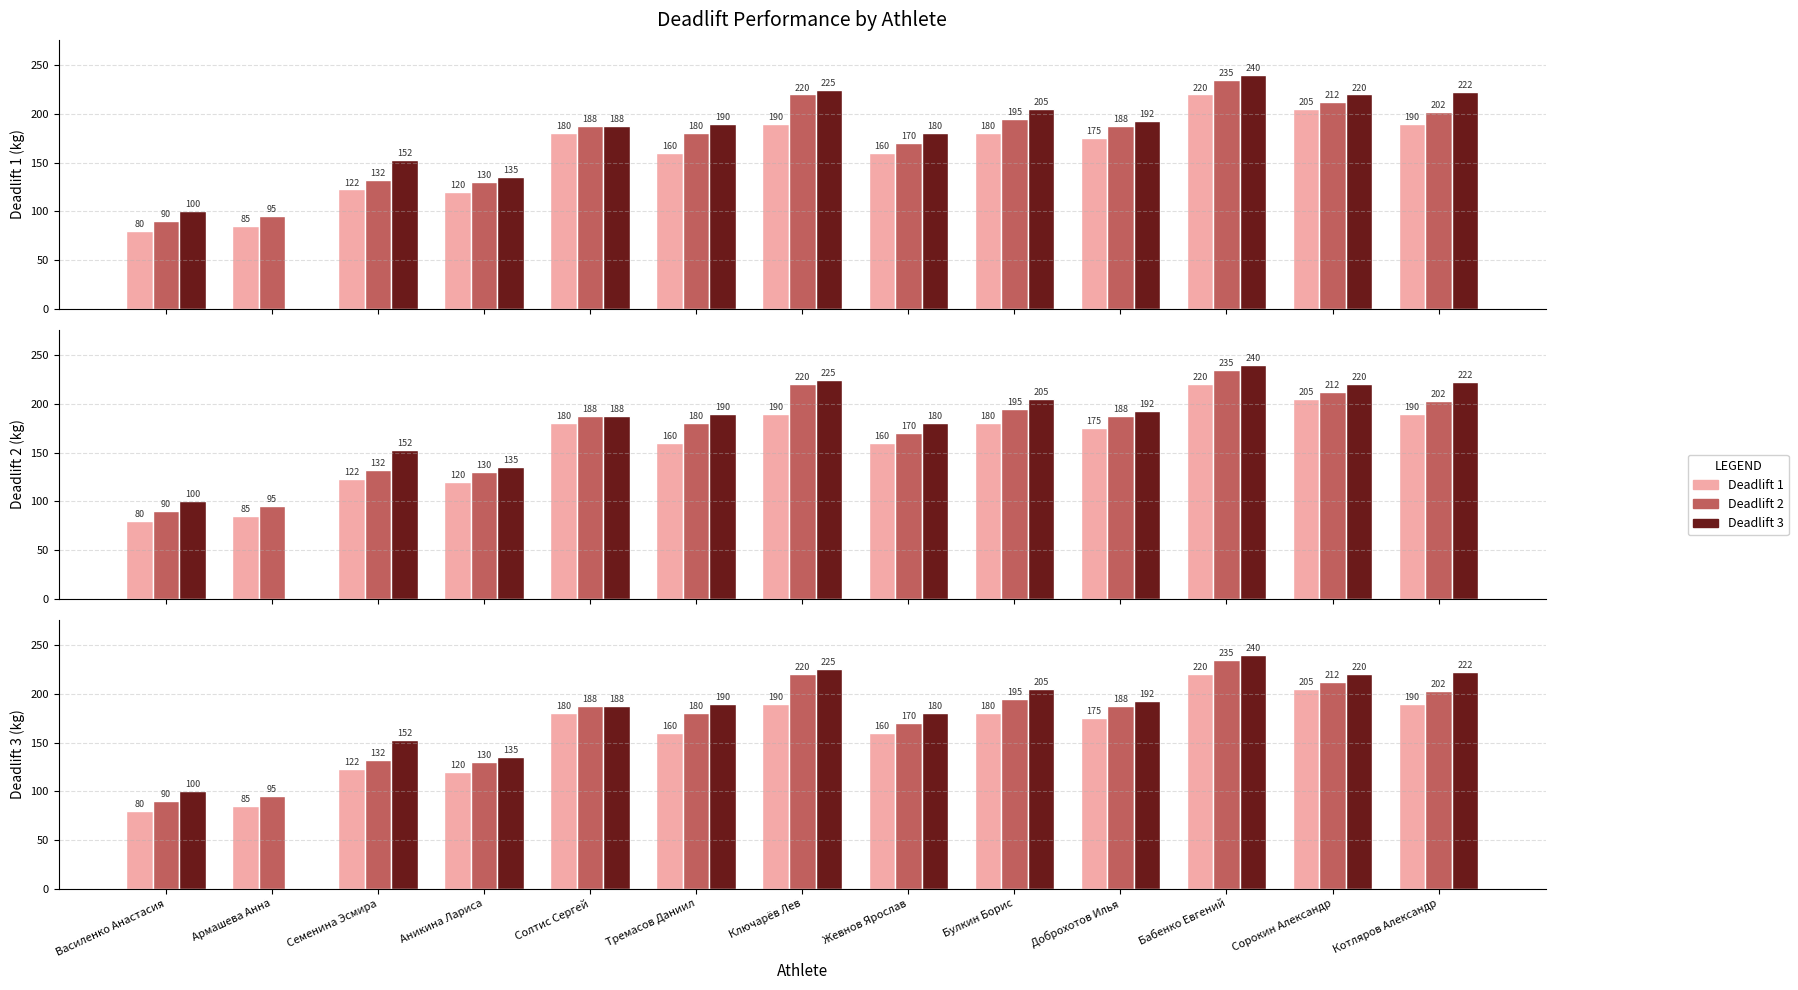

At how many categories does at least one series exceed 77?

13